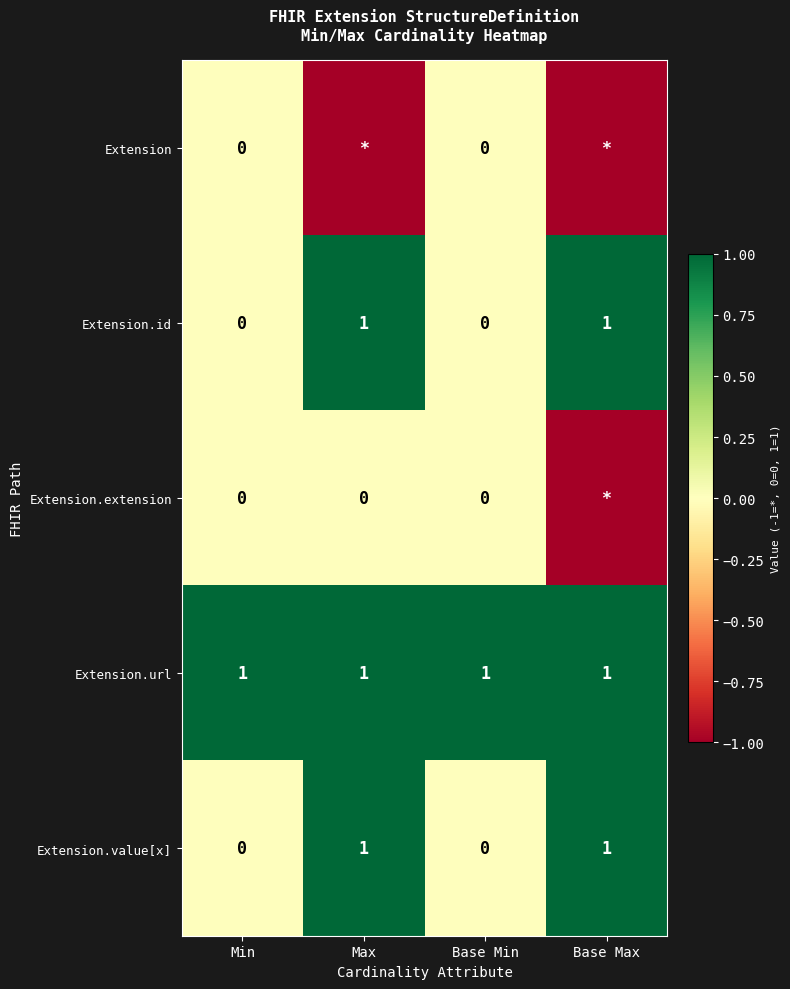

What is the total value across all series at Min?

1